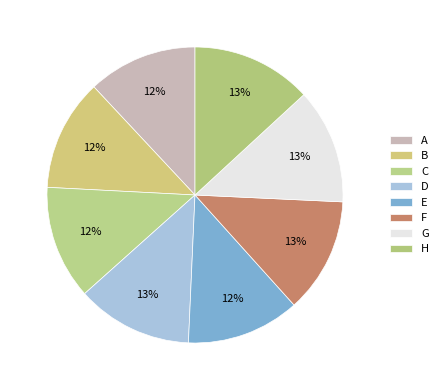

Does any single category account for the majority?

No